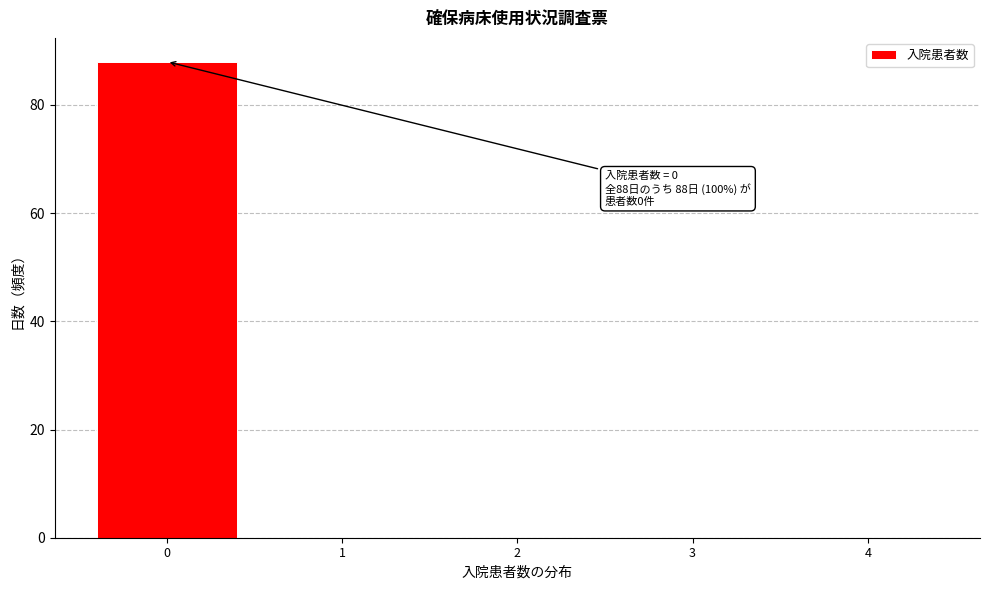

Over which range of the x-axis is the bar tallest?

-0.5 to 0.5